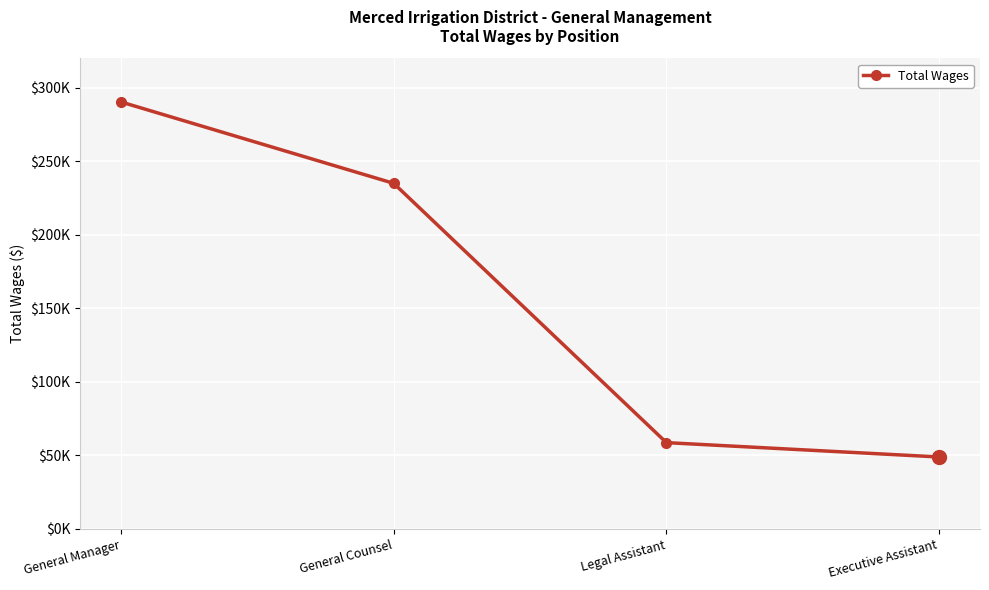

What is the difference between the maximum and second lowest values?

231663